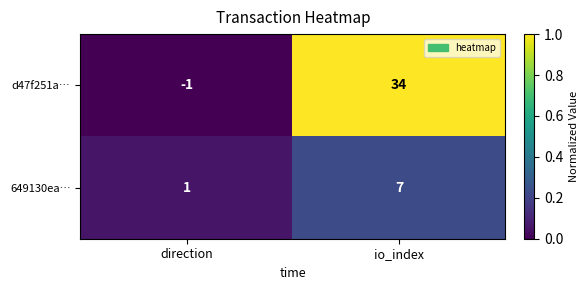

What is the spread (max minus min) of values at io_index?

27